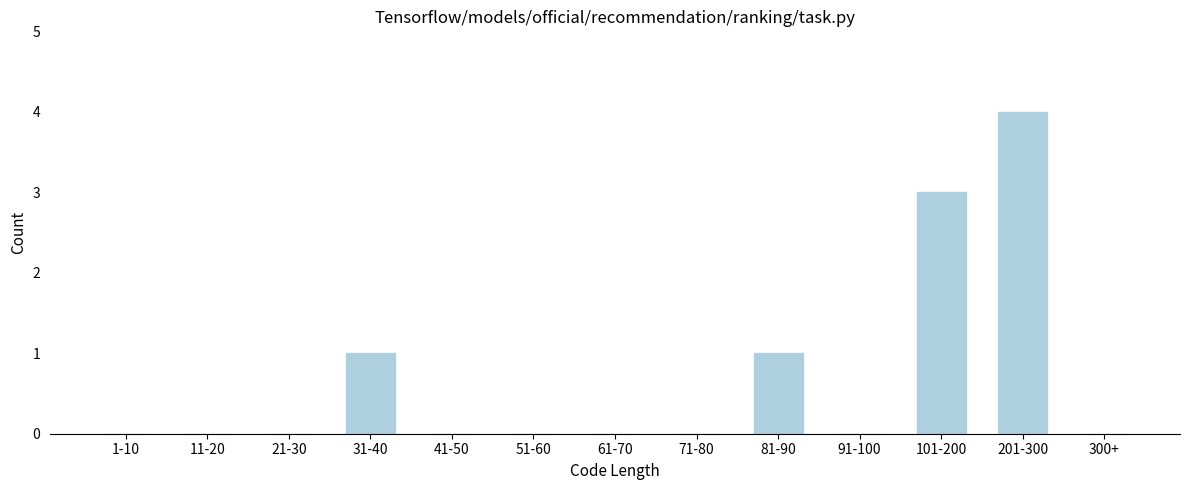

Reading right to left, list all the values displayed in this chart.

300+=0	201-300=4	101-200=3	91-100=0	81-90=1	71-80=0	61-70=0	51-60=0	41-50=0	31-40=1	21-30=0	11-20=0	1-10=0